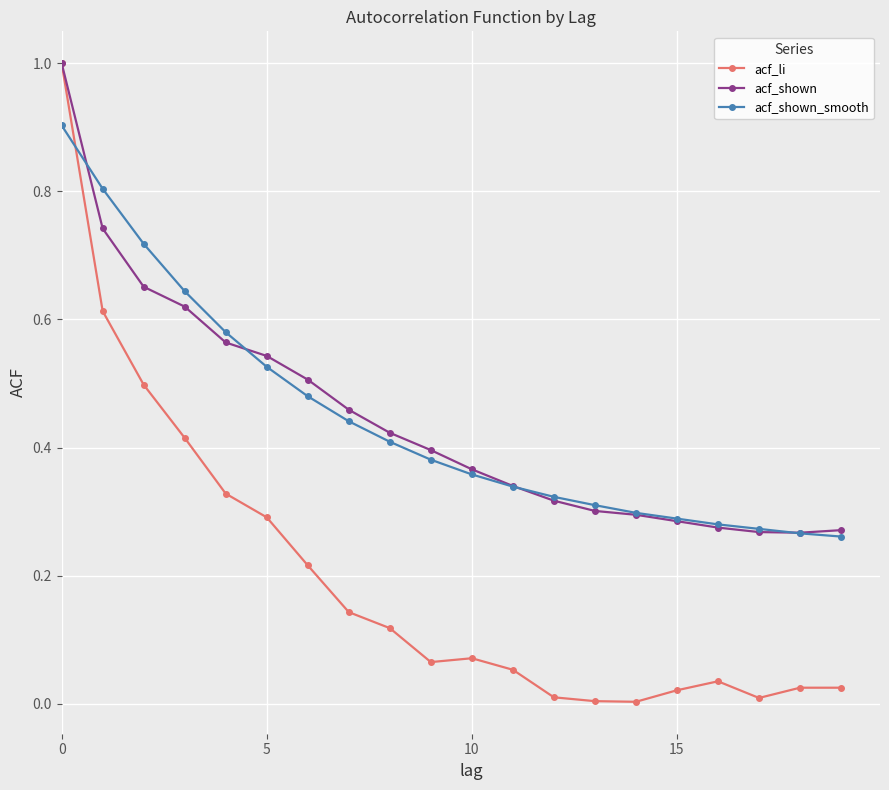

Which series has the largest range (max minus min)?

acf_li